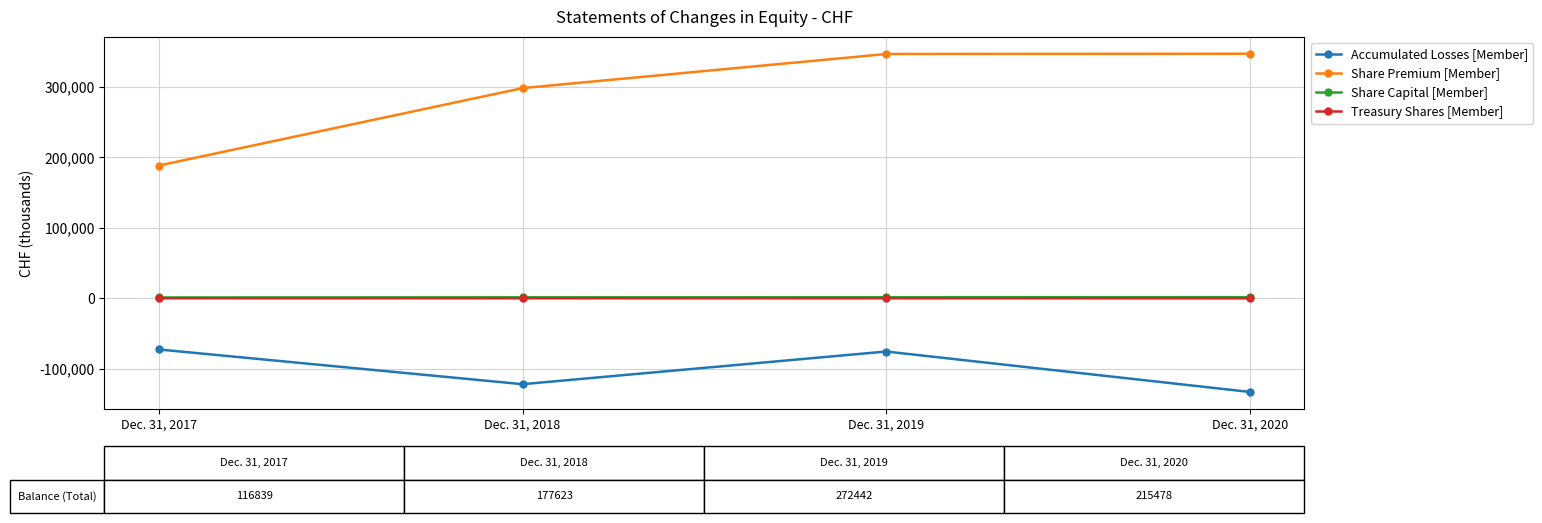

Between Dec. 31, 2019 and Dec. 31, 2020, which series saw the biggest shift?

Accumulated Losses [Member]